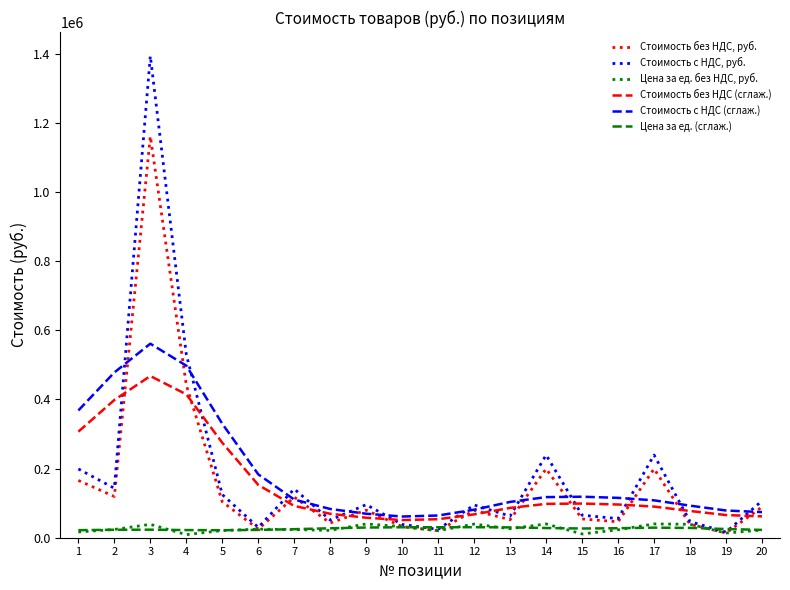

Does the chart have visible grid lines?

No